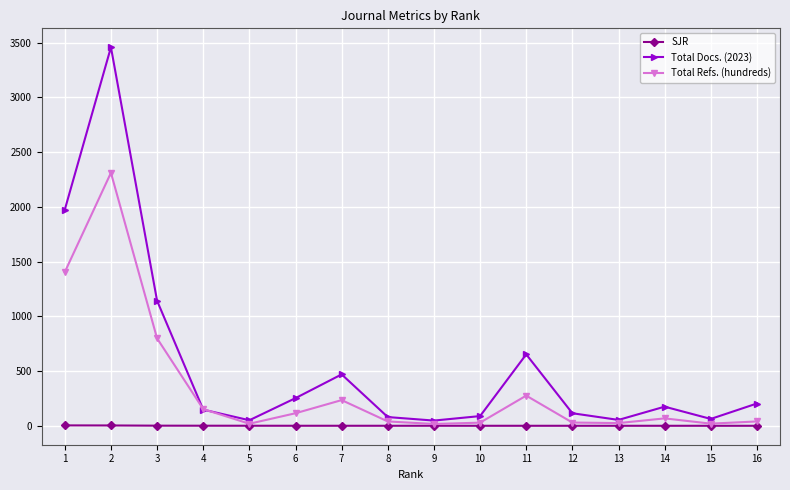

What is the lowest value of the Total Refs. (hundreds) series?

17.0